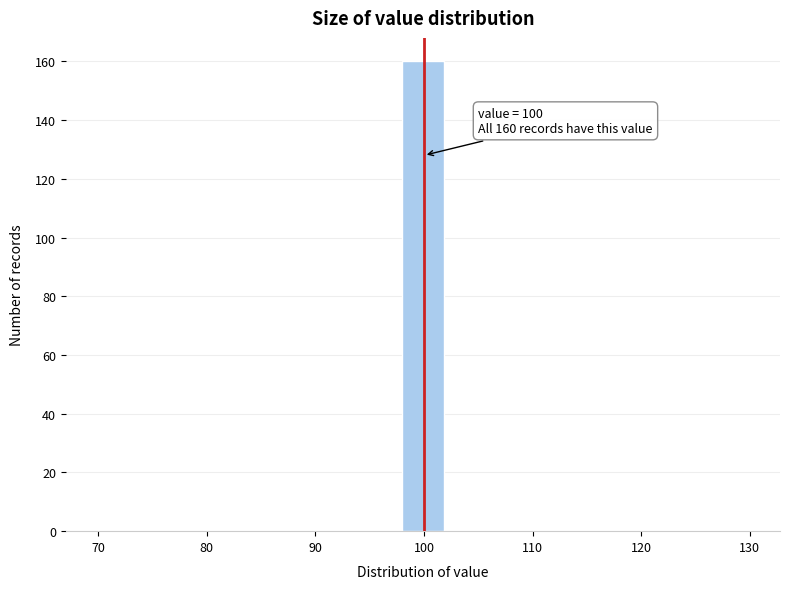

Which range on the x-axis has the tallest bar?

98 to 102